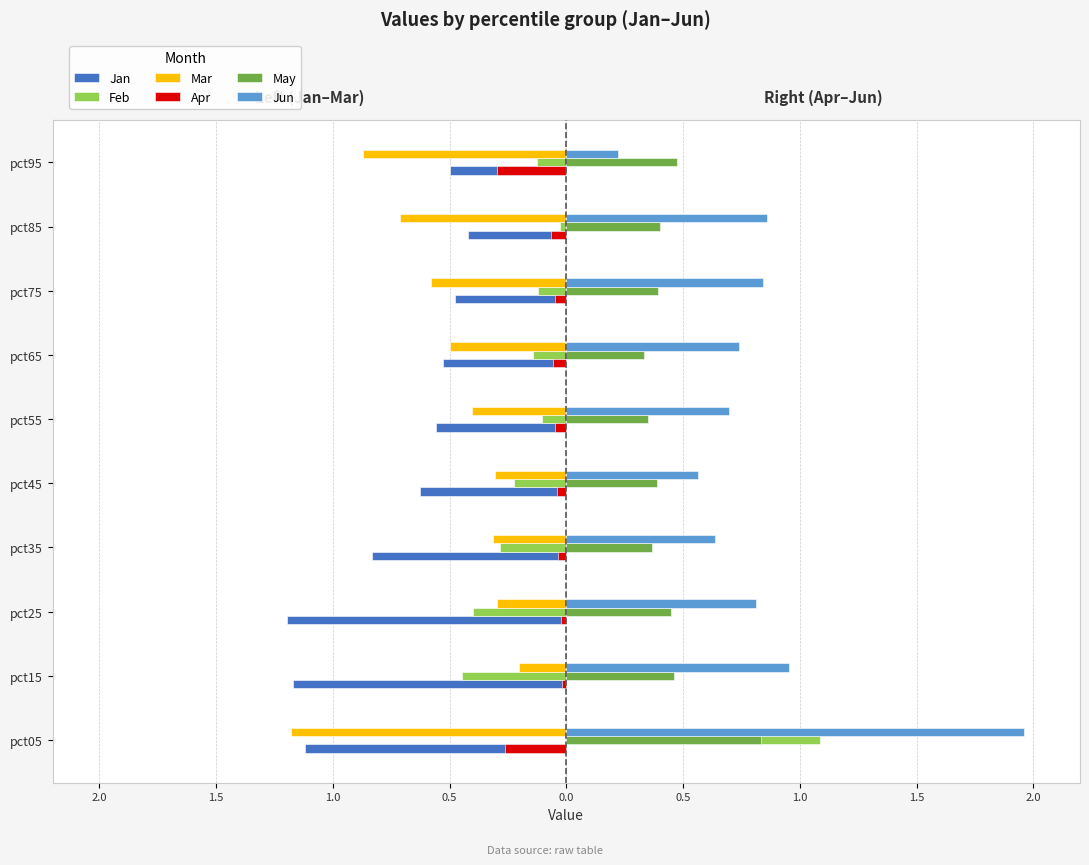

What are all the series names shown in the legend?

Jan, Feb, Mar, Apr, May, Jun